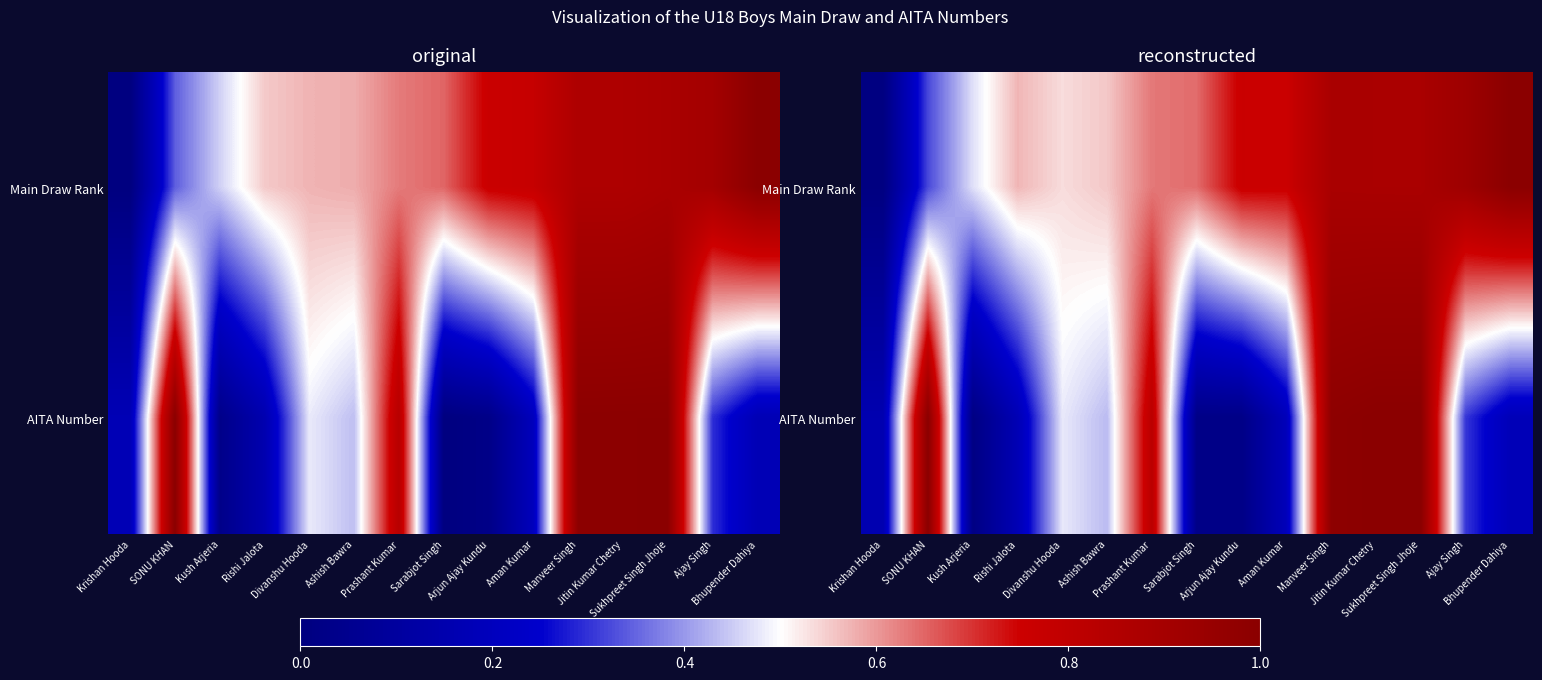

How many categories are shown in the chart?

15